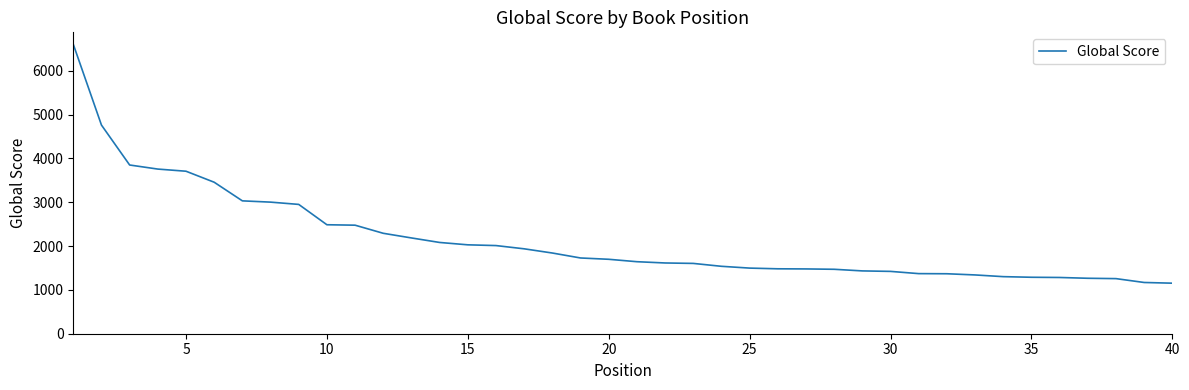

What is the difference between the maximum and minimum values?

5450